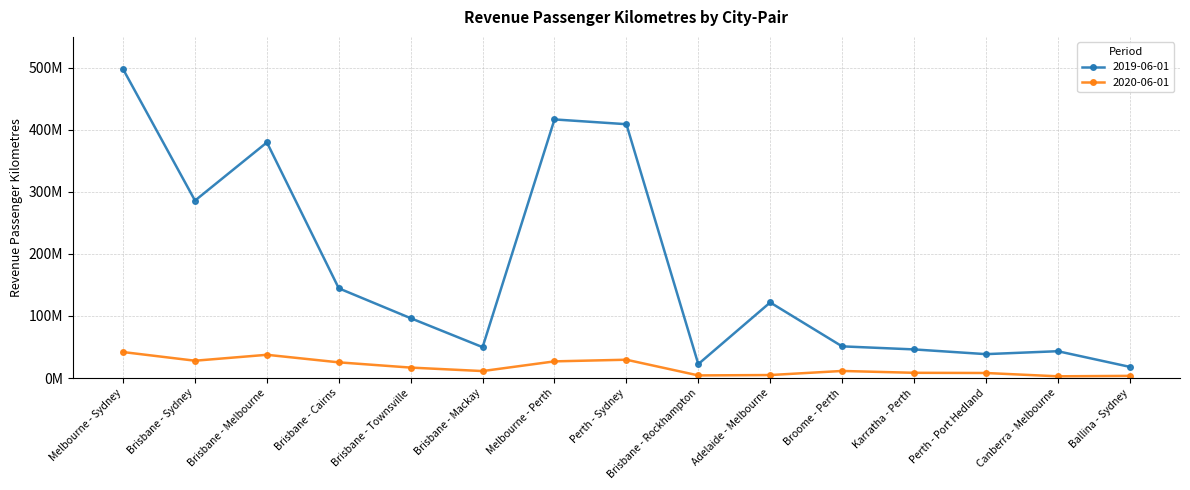

Which series has the largest range (max minus min)?

2019-06-01